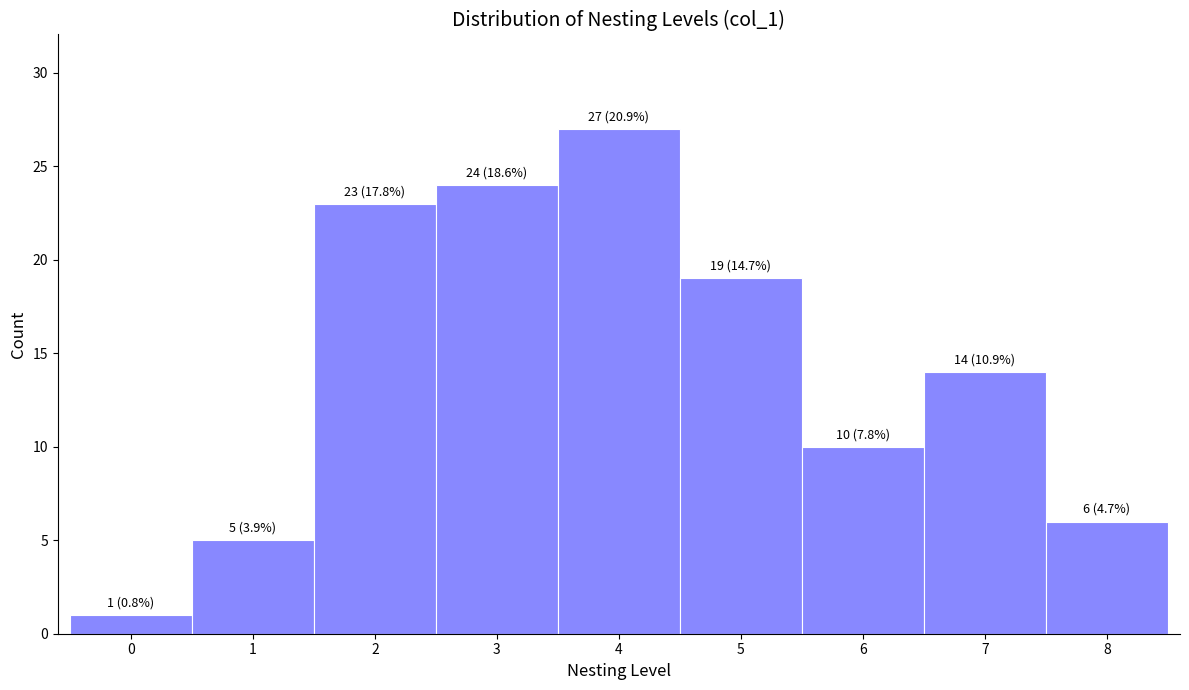

Over which range of the x-axis is the bar tallest?

3.5 to 4.5